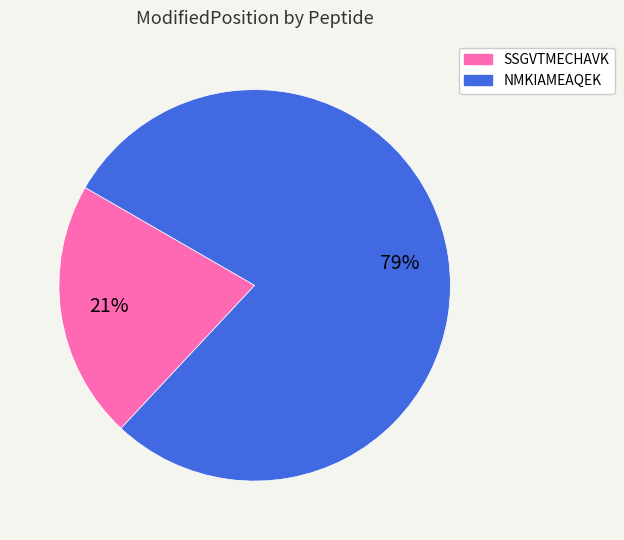

Rank the categories by value from highest to lowest.

NMKIAMEAQEK, SSGVTMECHAVK